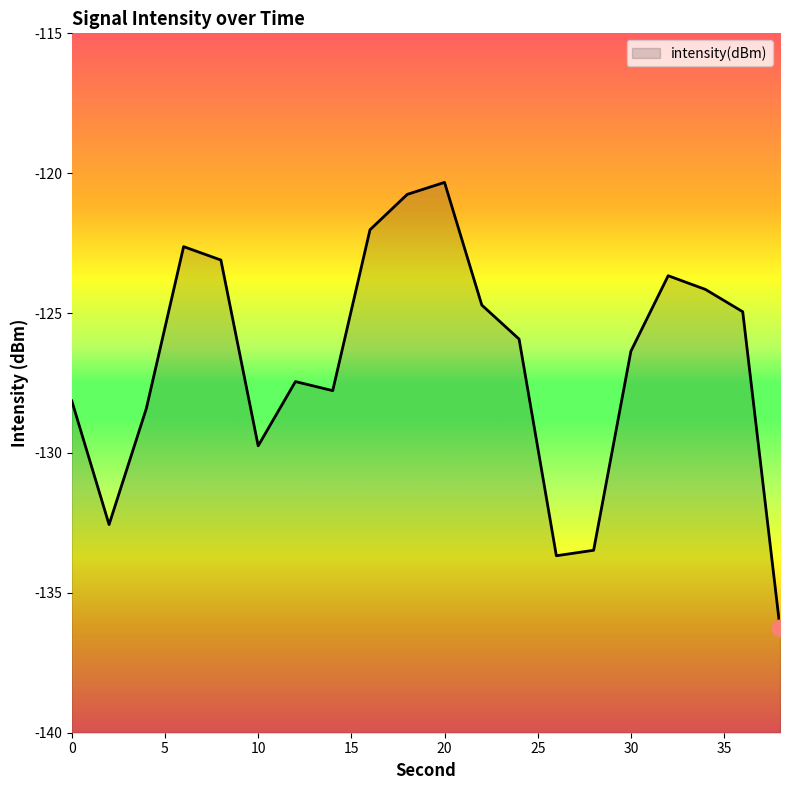

At which category does the data reach its first local valley?

2